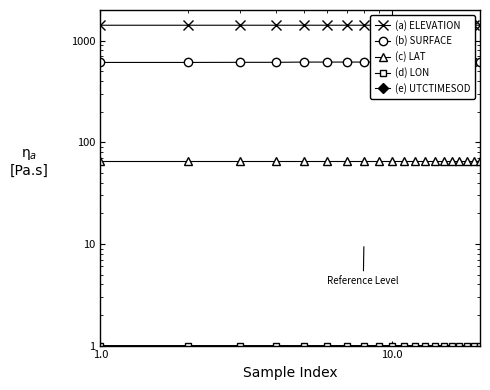

True or false: (a) ELEVATION and (d) LON intersect in this chart.

False